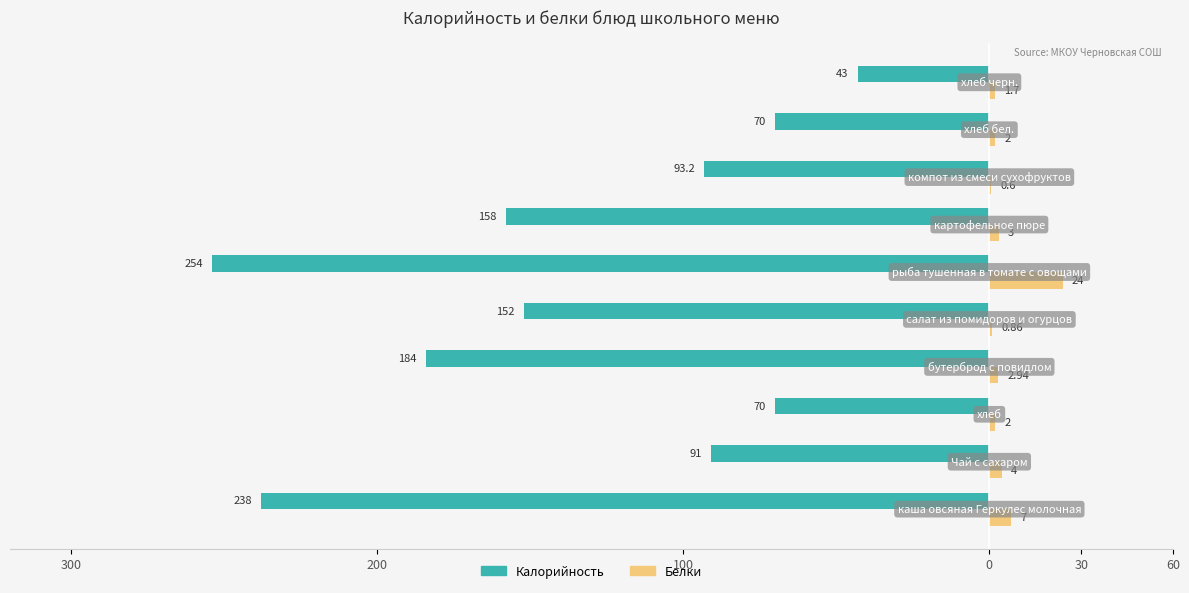

What are all the series names shown in the legend?

Калорийность, Белки